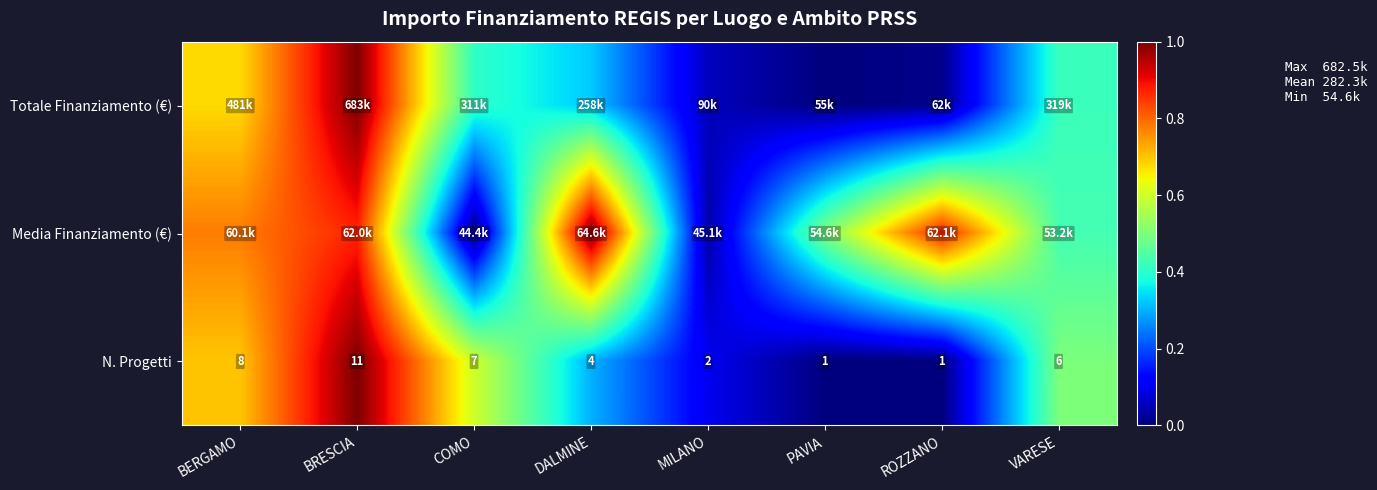

At how many categories does at least one series exceed 0?

8